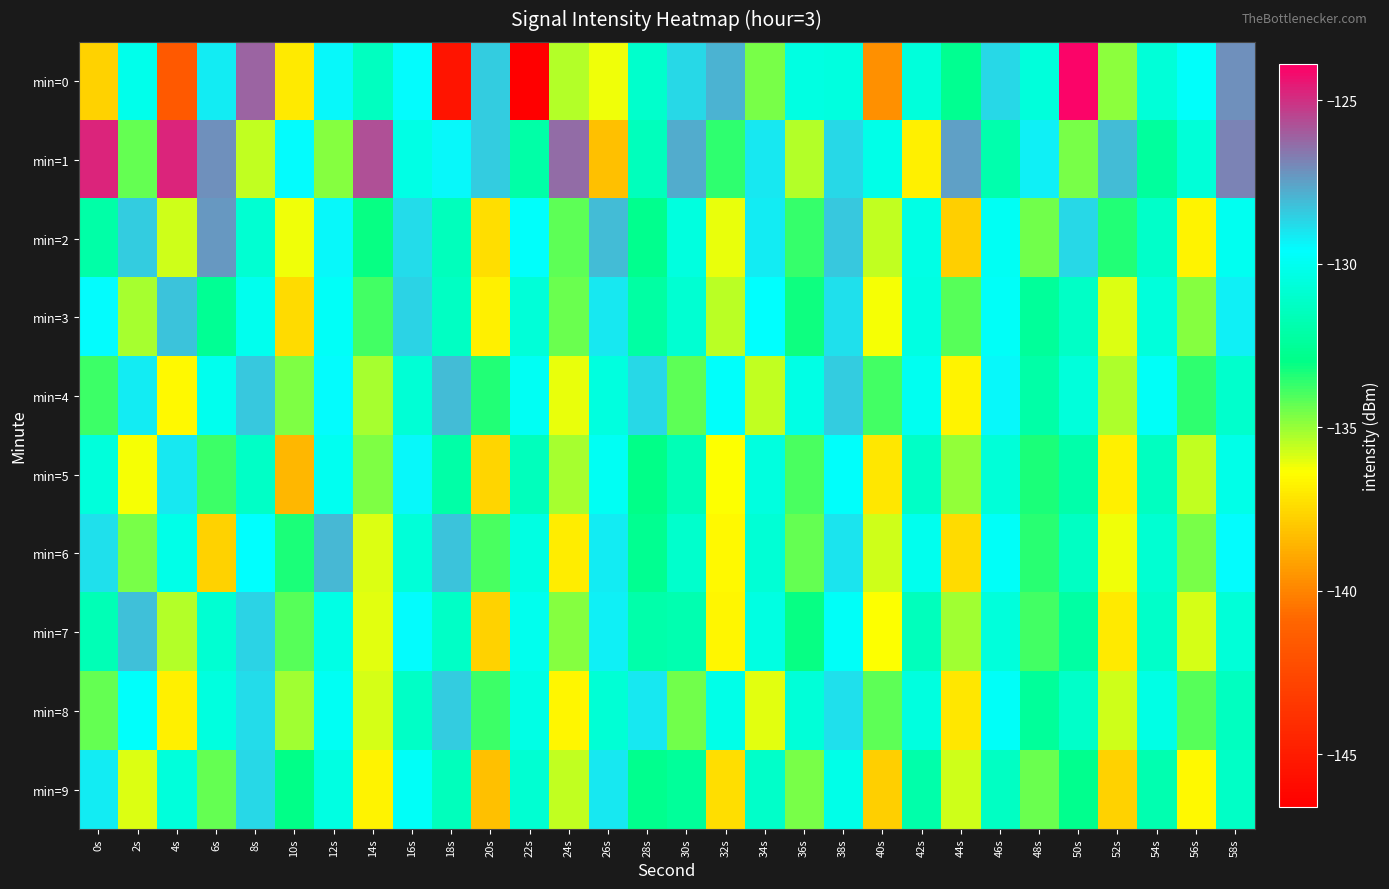

At which category is the sum across all series the highest?

38s